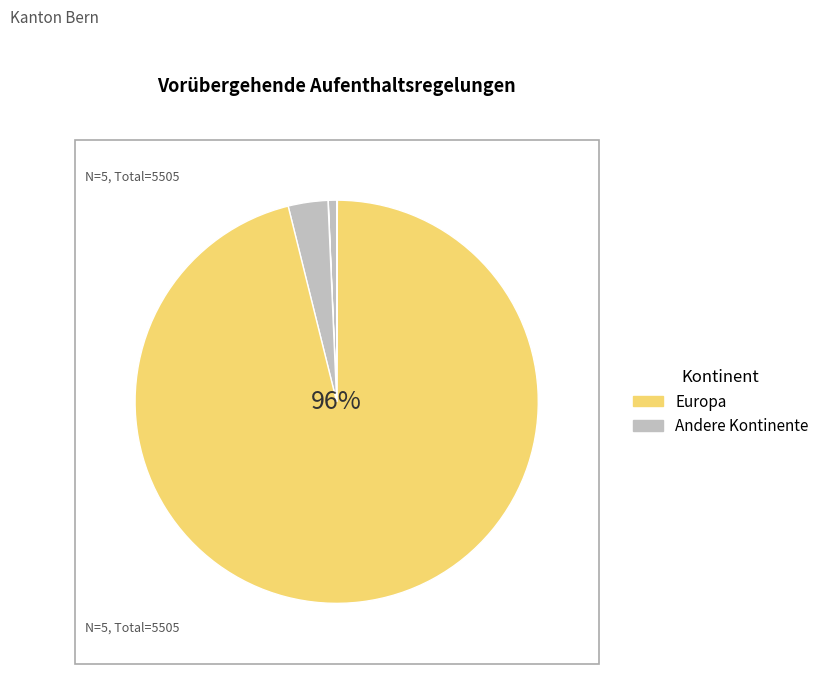

To the nearest percent, what is the average slice percentage?

17%